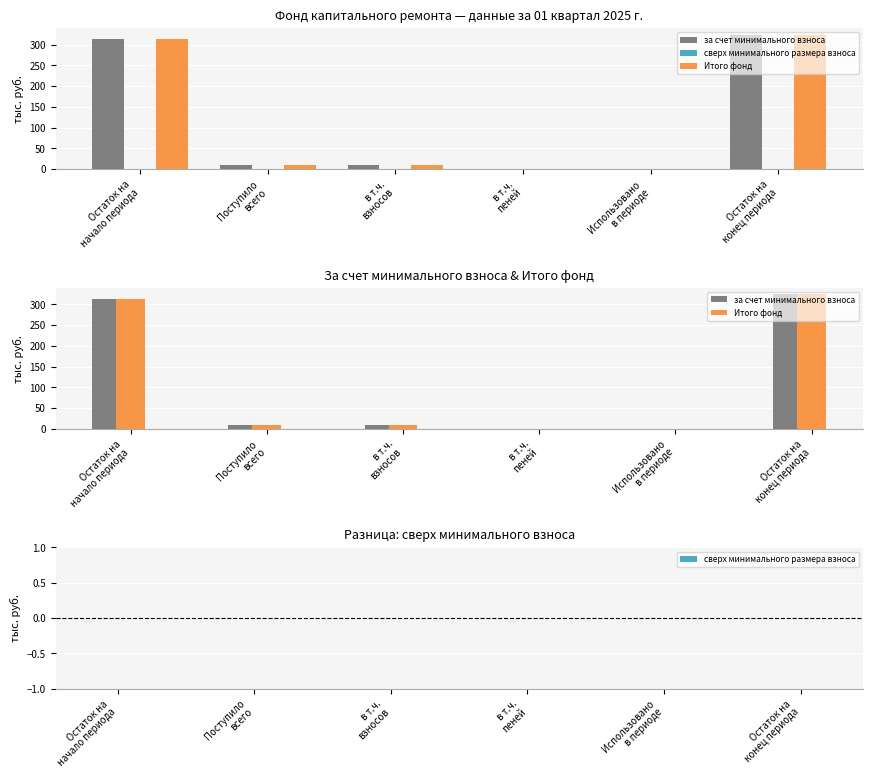

Reading right to left, what are all the values shown in this chart?

за счет минимального взноса: Остаток на
конец периода=323.9	Использовано
в периоде=0.0	в т.ч.
пеней=0.0	в т.ч.
взносов=9.8	Поступило
всего=9.8	Остаток на
начало периода=314.1
сверх минимального размера взноса: Остаток на
конец периода=0.0	Использовано
в периоде=0.0	в т.ч.
пеней=0.0	в т.ч.
взносов=0.0	Поступило
всего=0.0	Остаток на
начало периода=0.0
Итого фонд: Остаток на
конец периода=323.9	Использовано
в периоде=0.0	в т.ч.
пеней=0.0	в т.ч.
взносов=9.8	Поступило
всего=9.8	Остаток на
начало периода=314.1